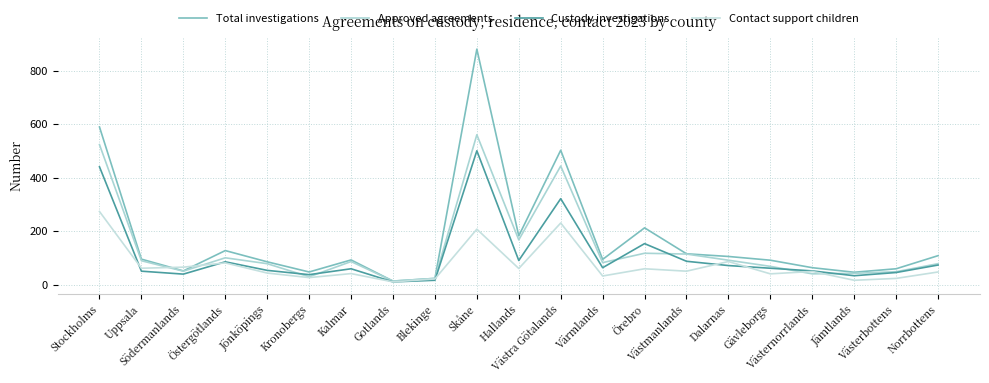

Which category has the lowest value in the Approved agreements series?

Gotlands